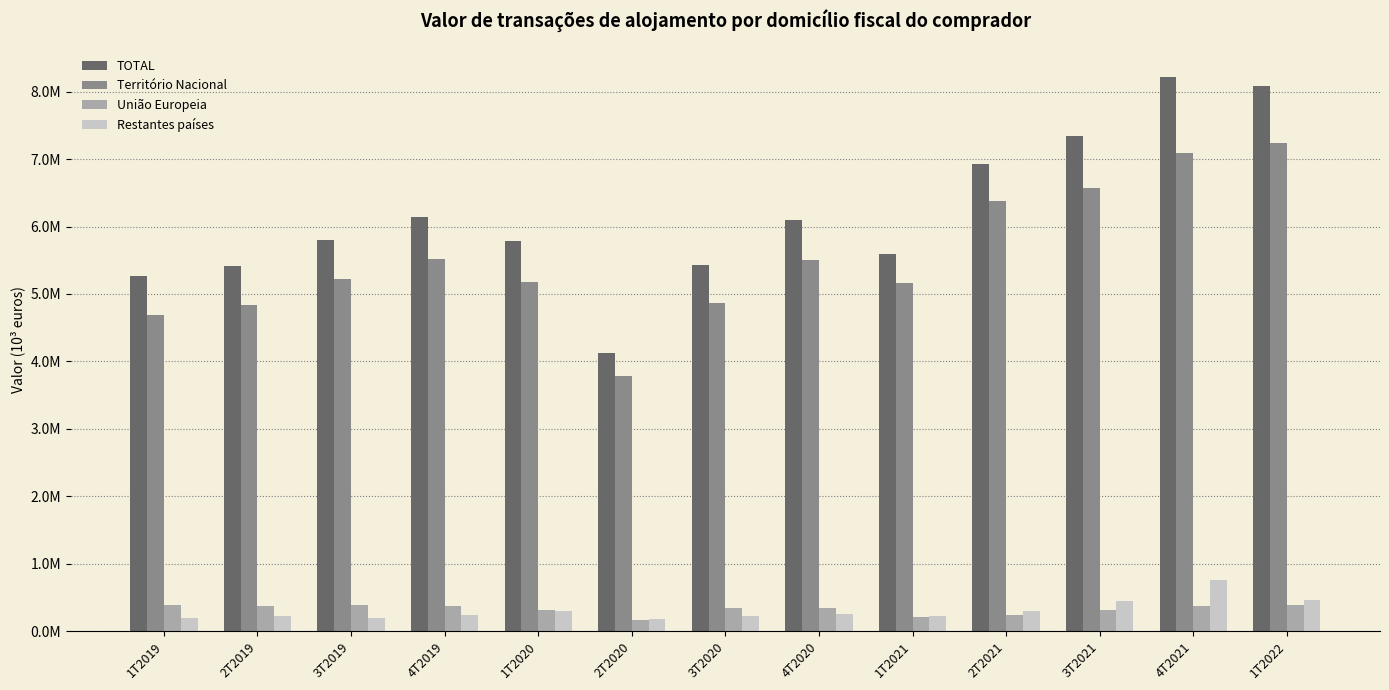

What are all the series names shown in the legend?

TOTAL, Território Nacional, União Europeia, Restantes países